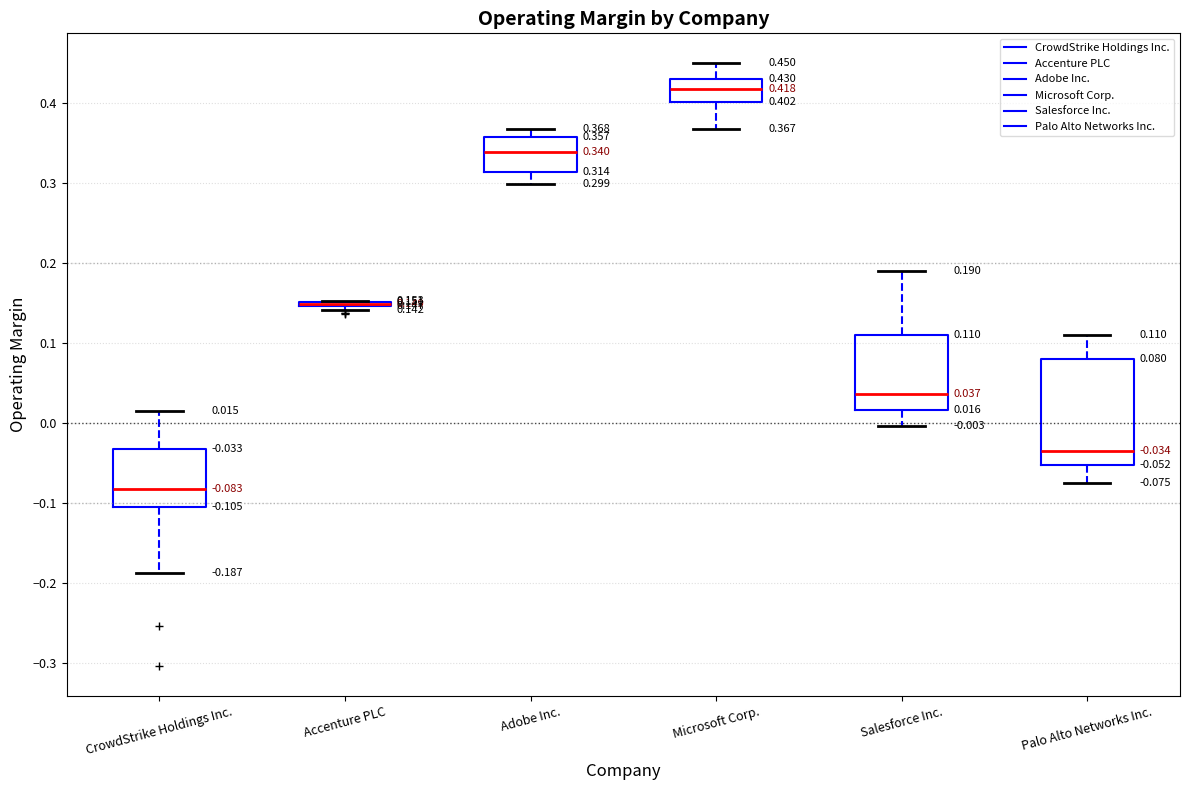

Which box is the tallest, from its lower edge to its upper edge?

Palo Alto Networks Inc.